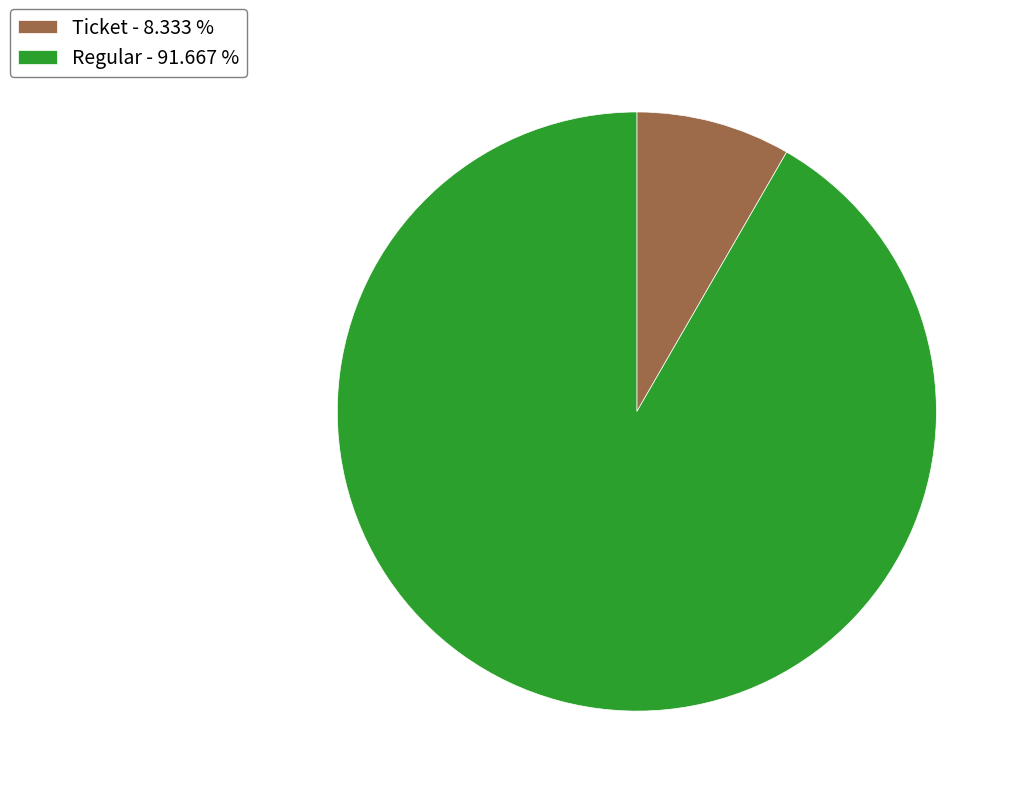

Between Regular - 91.667 % and Ticket - 8.333 %, which is larger?

Regular - 91.667 %